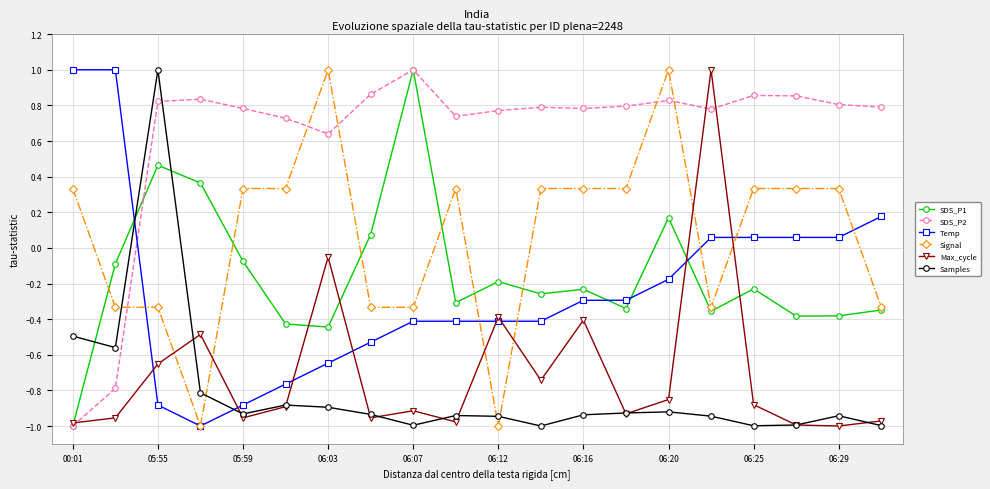

At how many categories does at least one series exceed 0?

20